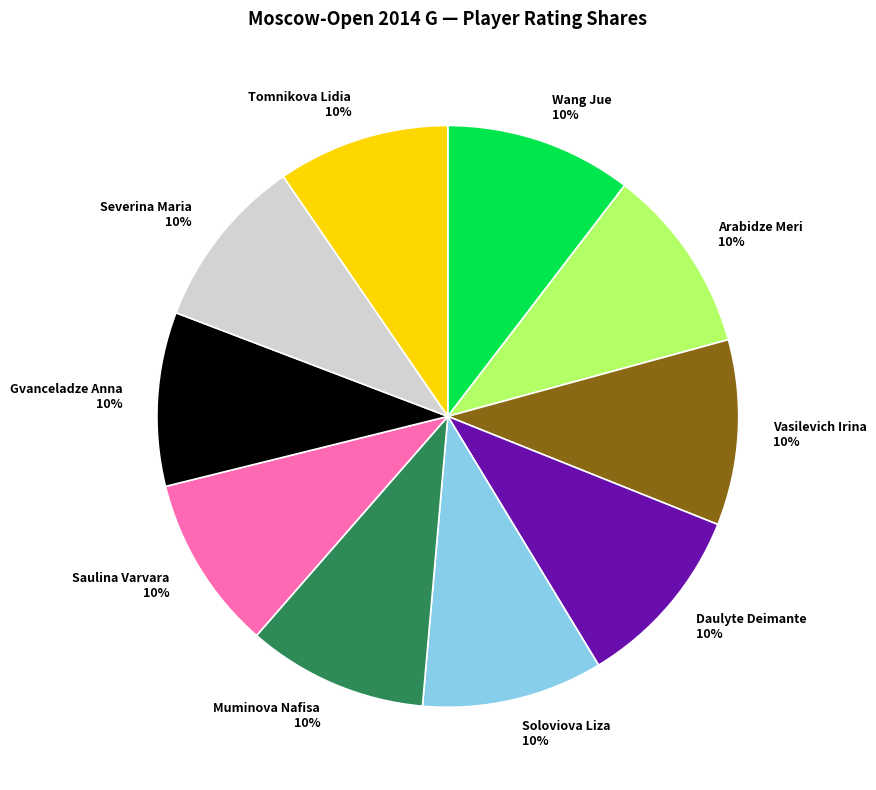

Is the sum of Vasilevich Irina and Gvanceladze Anna greater than half?

No